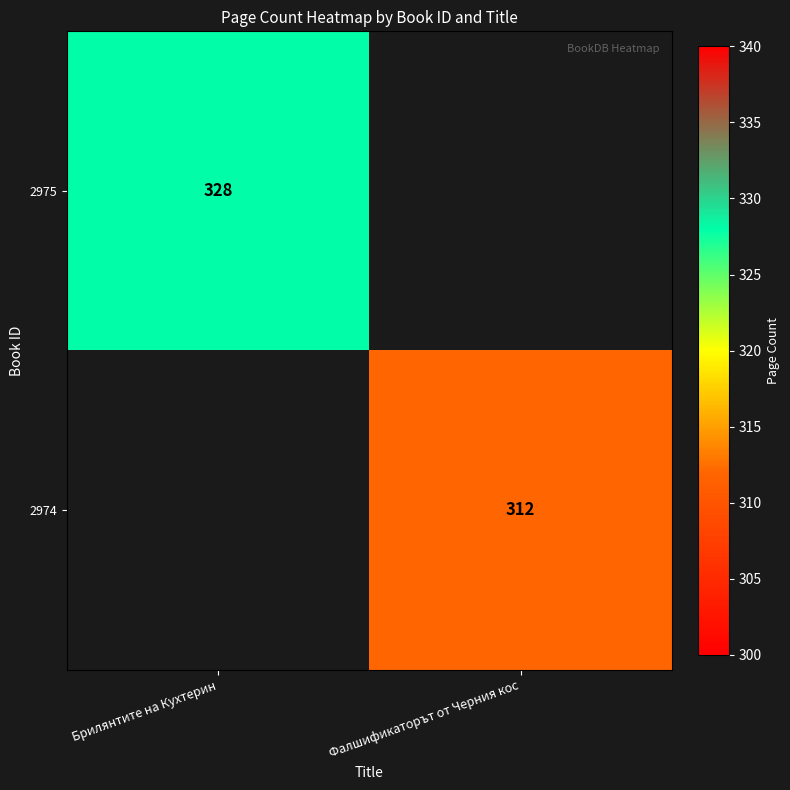

What is the smallest value displayed?

312.0